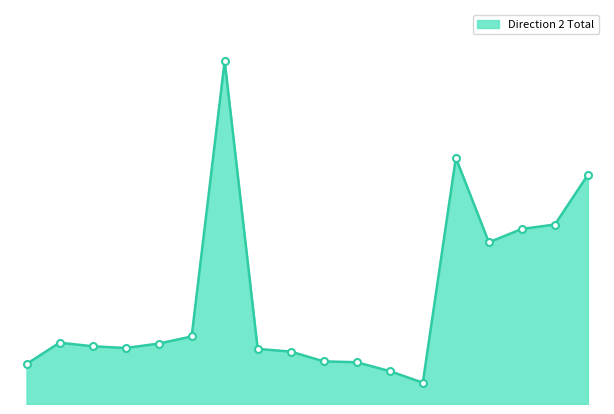

What is the difference between the maximum and minimum values?

362